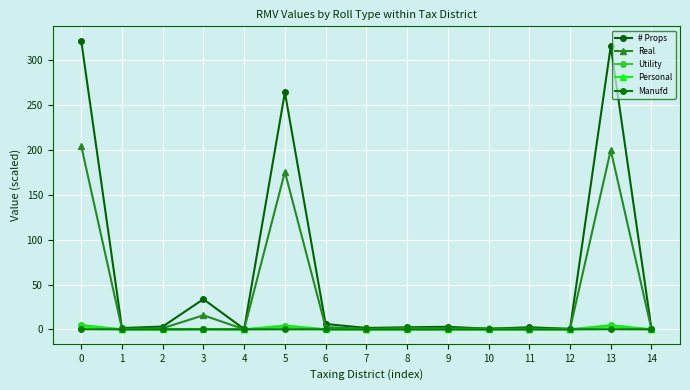

Reading left to right, transcribe all the data shown in this chart.

# Props: 0=321.8	1=1.5	2=3.1	3=33.7	4=0.3	5=264.3	6=6.0	7=1.6	8=2.4	9=2.9	10=0.8	11=2.3	12=0.6	13=315.8	14=0.4
Real: 0=204.5	1=0.7	2=1.3	3=15.7	4=0.1	5=175.6	6=2.6	7=0.5	8=1.6	9=1.2	10=1.0	11=0.9	12=0.4	13=199.9	14=0.1
Utility: 0=4.8	1=0.0	2=0.0	3=0.2	4=0.0	5=4.3	6=0.1	7=0.0	8=0.0	9=0.0	10=0.0	11=0.0	12=0.0	13=4.7	14=0.0
Personal: 0=3.3	1=0.0	2=0.0	3=0.4	4=0.0	5=2.8	6=0.1	7=0.0	8=0.0	9=0.0	10=0.0	11=0.0	12=0.0	13=3.3	14=0.0
Manufd: 0=0.2	1=0.0	2=0.0	3=0.0	4=0.0	5=0.1	6=0.0	7=0.0	8=0.0	9=0.0	10=0.0	11=0.0	12=0.0	13=0.2	14=0.0